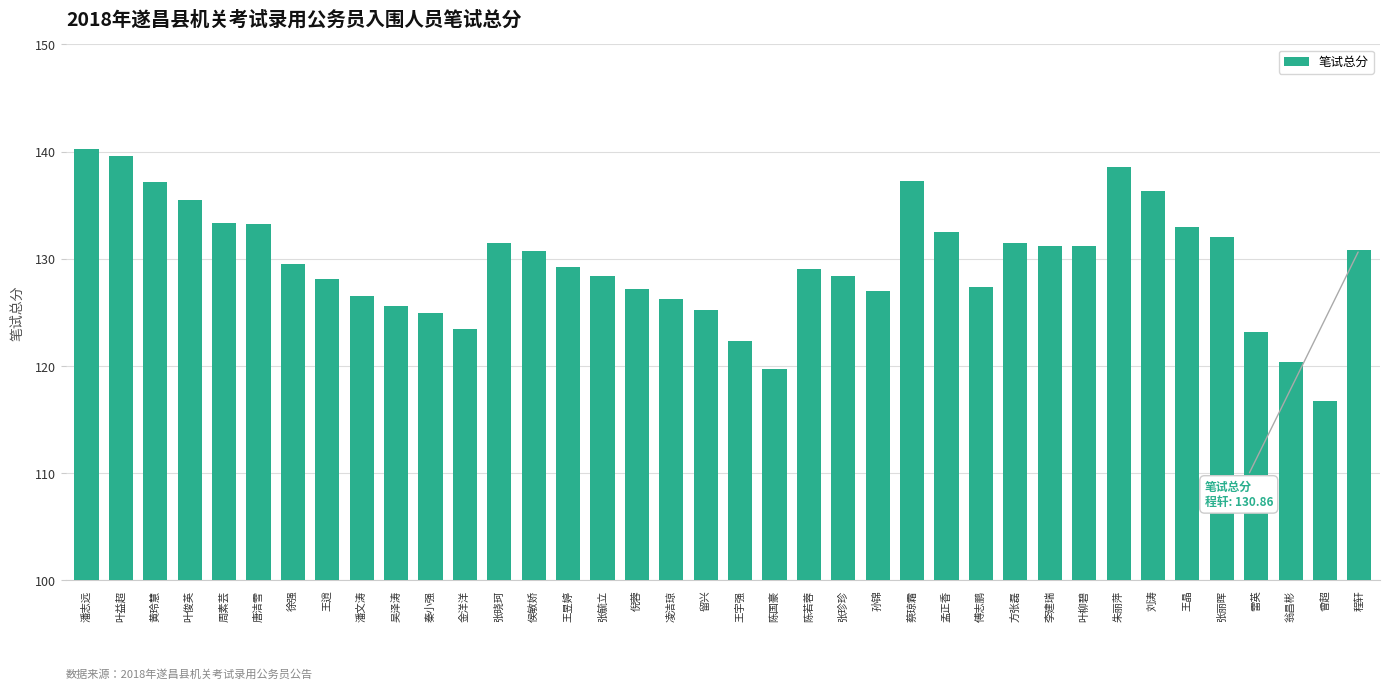

What value does the data have at 张丽晖?

132.0